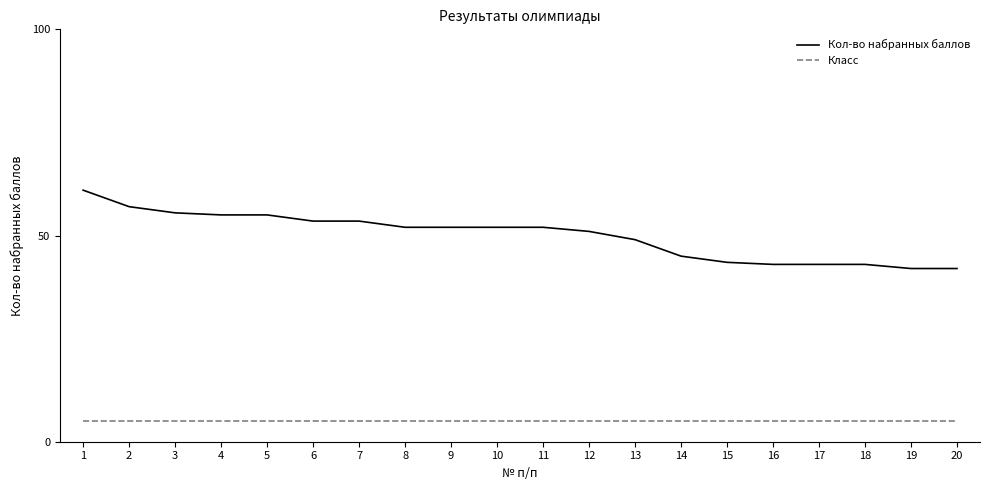

What is the sum of the Класс values at 15 and 10?

10.0